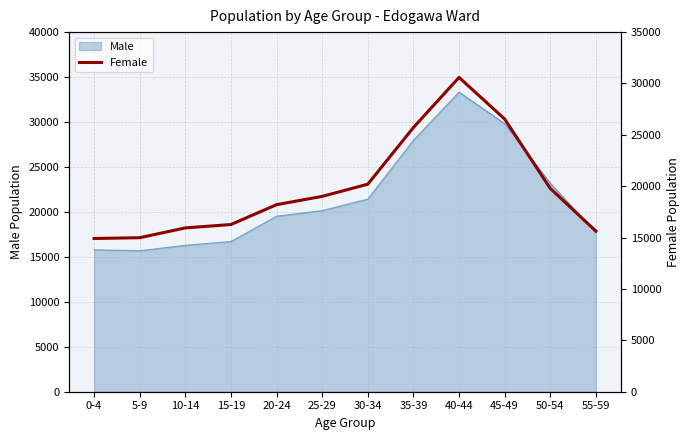

What is the difference between the maximum and minimum values?

15675